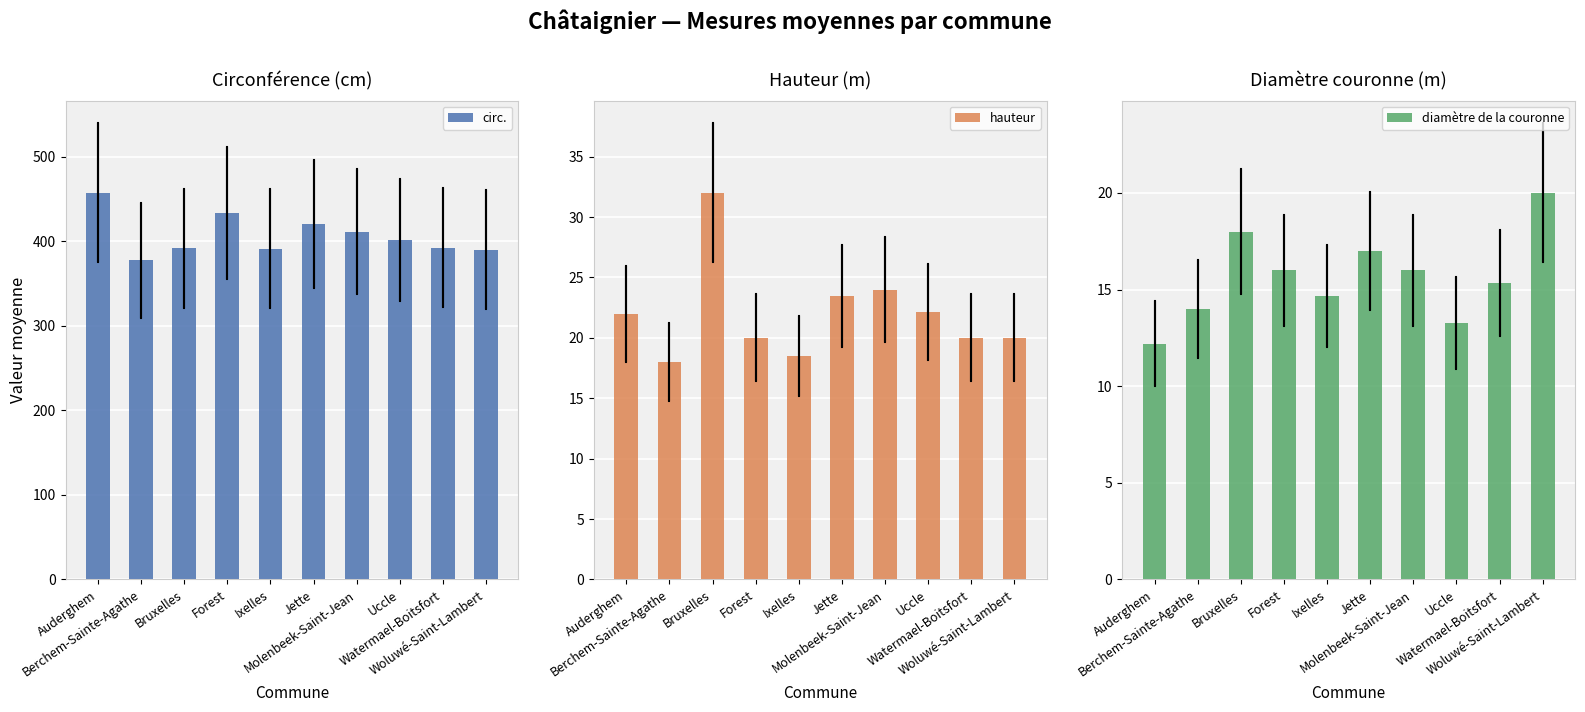

At Woluwé-Saint-Lambert, list the series in order from largest to smallest.

circ., hauteur, diamètre de la couronne